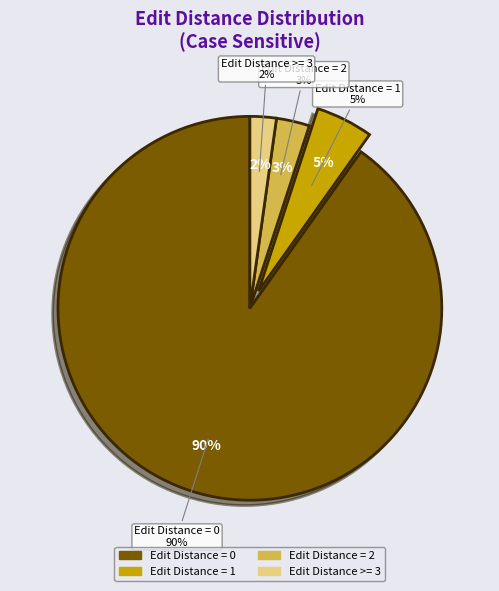

Is it true that Edit Distance = 1 is 5% of the pie?

True